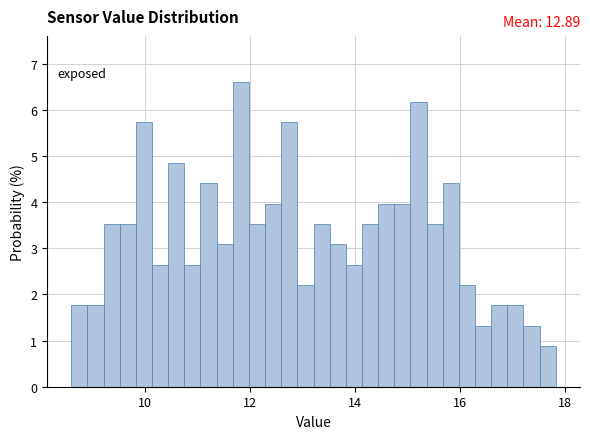

Around what value on the x-axis is the tallest bar? Give the approximate position of its centre, as read against the axis.

11.8